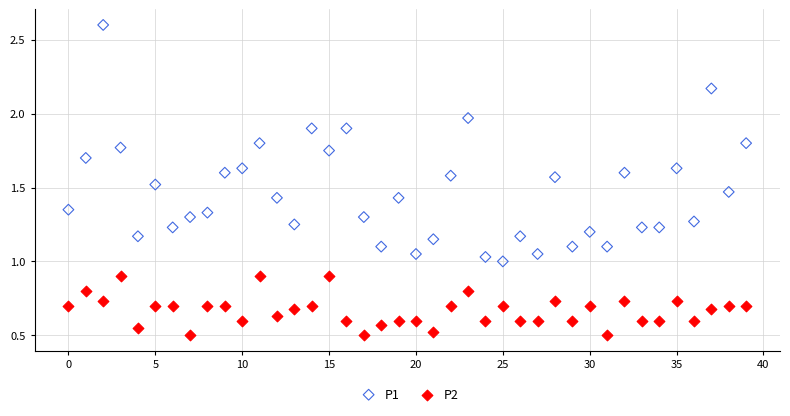

Which series contains the highest Y value?

P1